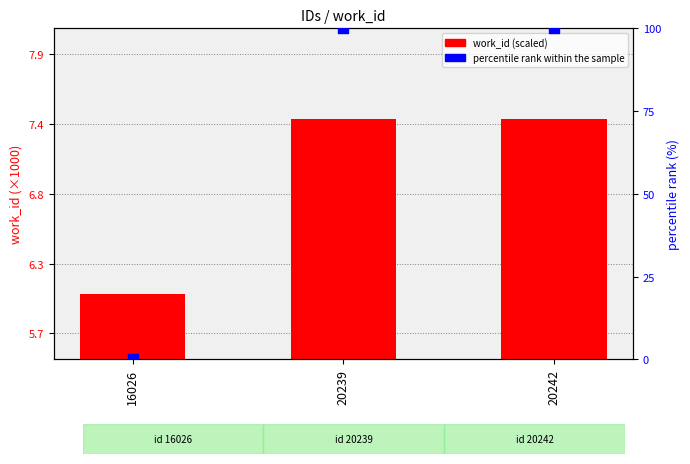

Which series contains the lowest Y value?

percentile rank within the sample